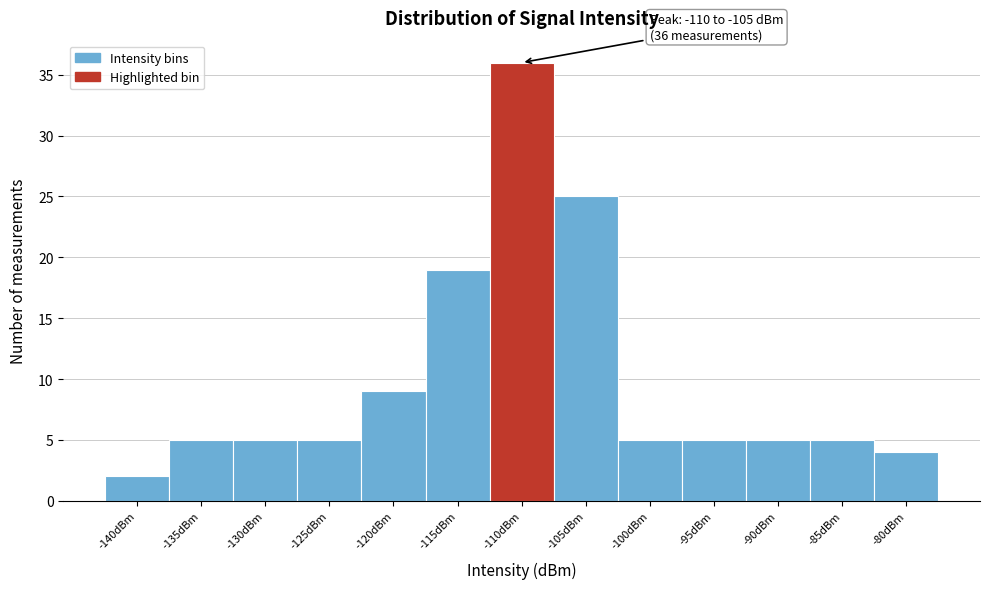

Reading left to right, what are all the values shown in this chart?

-140dBm=2	-135dBm=5	-130dBm=5	-125dBm=5	-120dBm=9	-115dBm=19	-110dBm=36	-105dBm=25	-100dBm=5	-95dBm=5	-90dBm=5	-85dBm=5	-80dBm=4